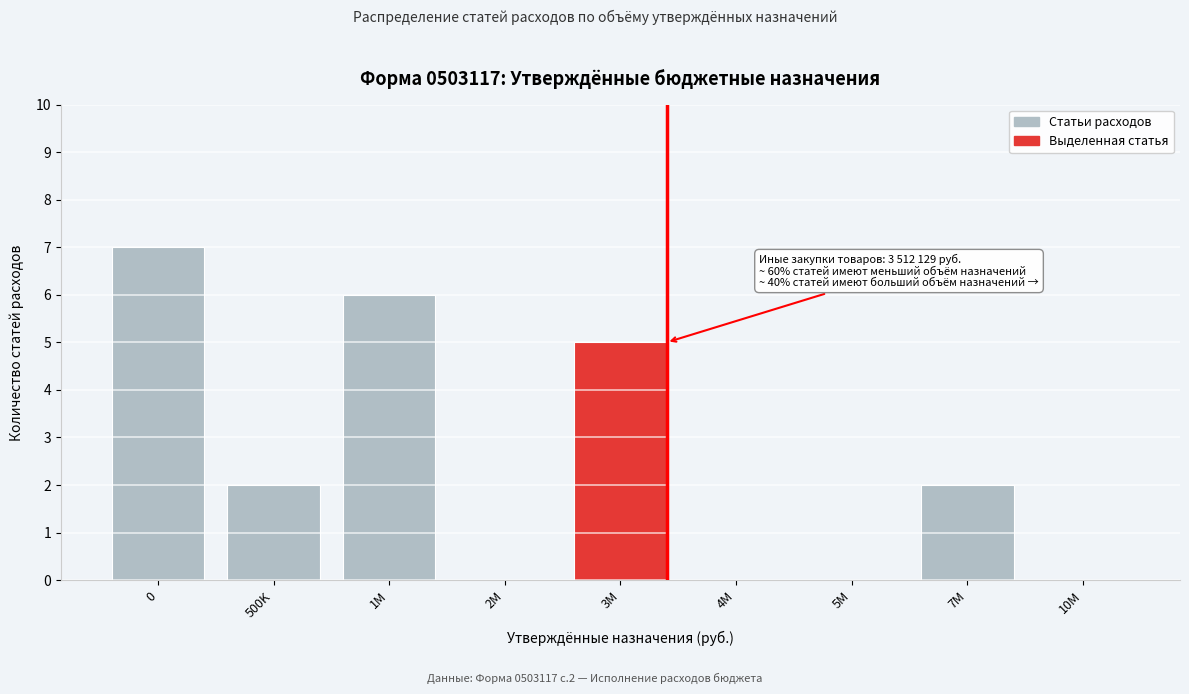

Reading left to right, list all the values displayed in this chart.

0=7	500K=2	1M=6	2M=0	3M=5	4M=0	5M=0	7M=2	10M=0